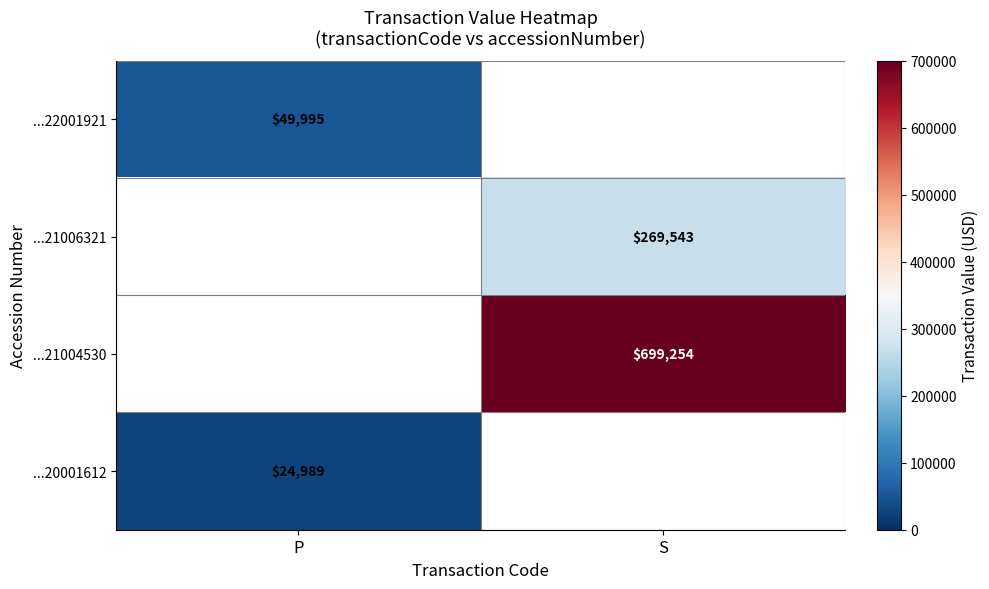

The value of ...21004530 at S is 699254. True or false?

True